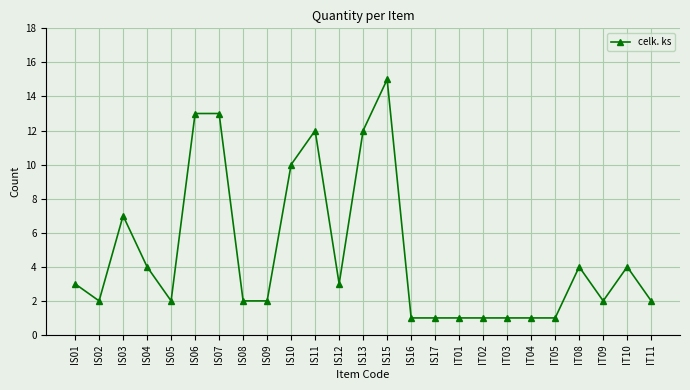

Does the chart have visible grid lines?

Yes